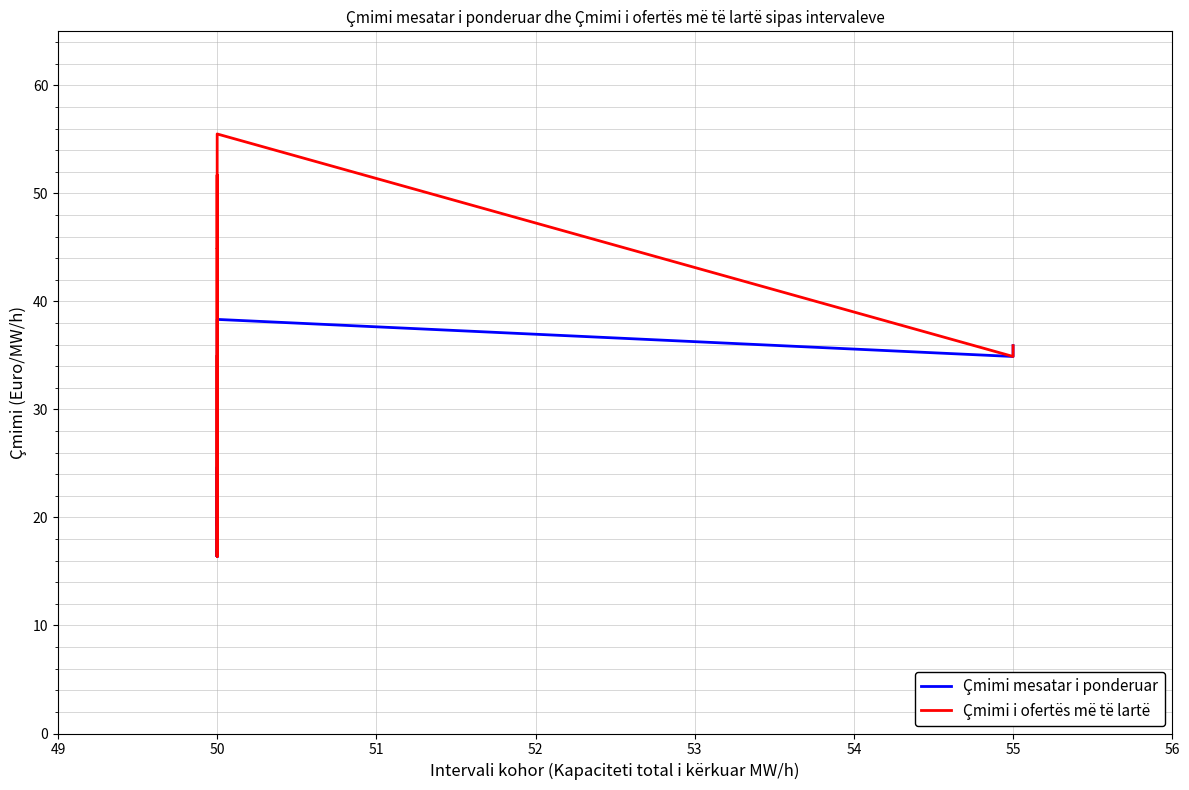

The value of Çmimi i ofertës më të lartë at 50 is 49.5. True or false?

False